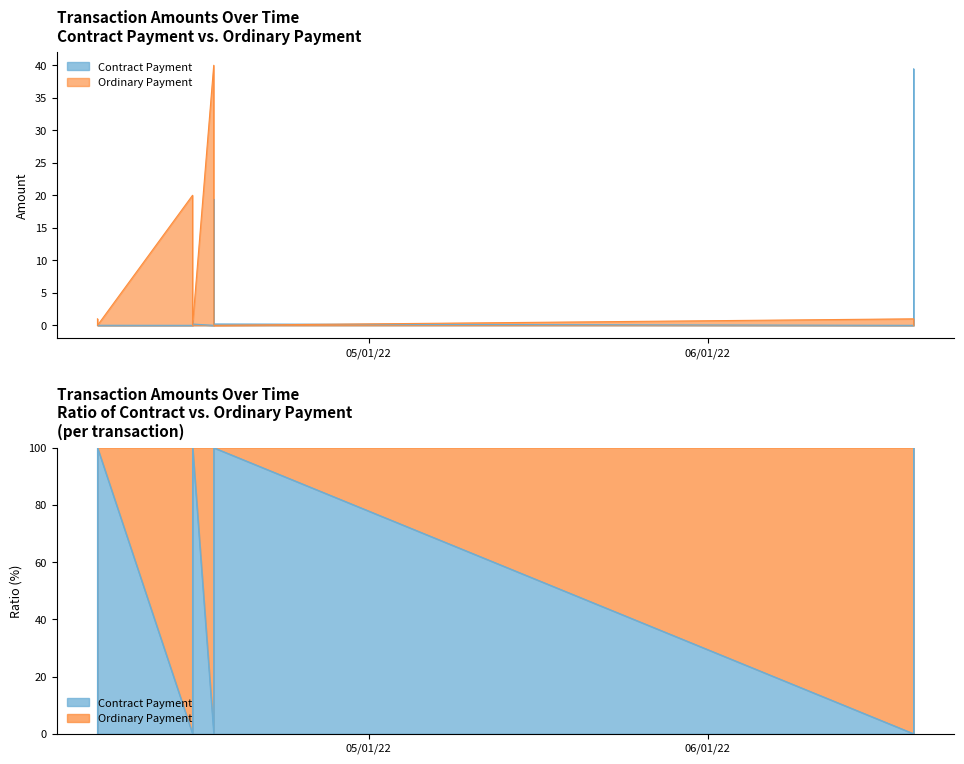

How many times do Contract Payment and Ordinary Payment cross each other?

7